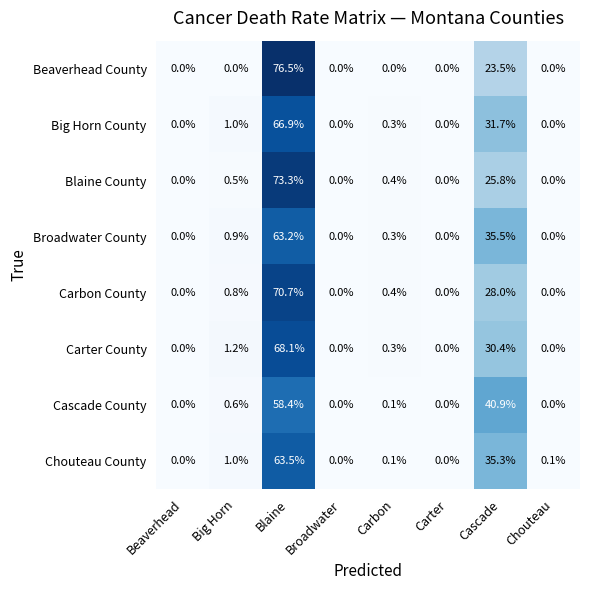

Which category has the highest value in the Blaine County series?

Blaine